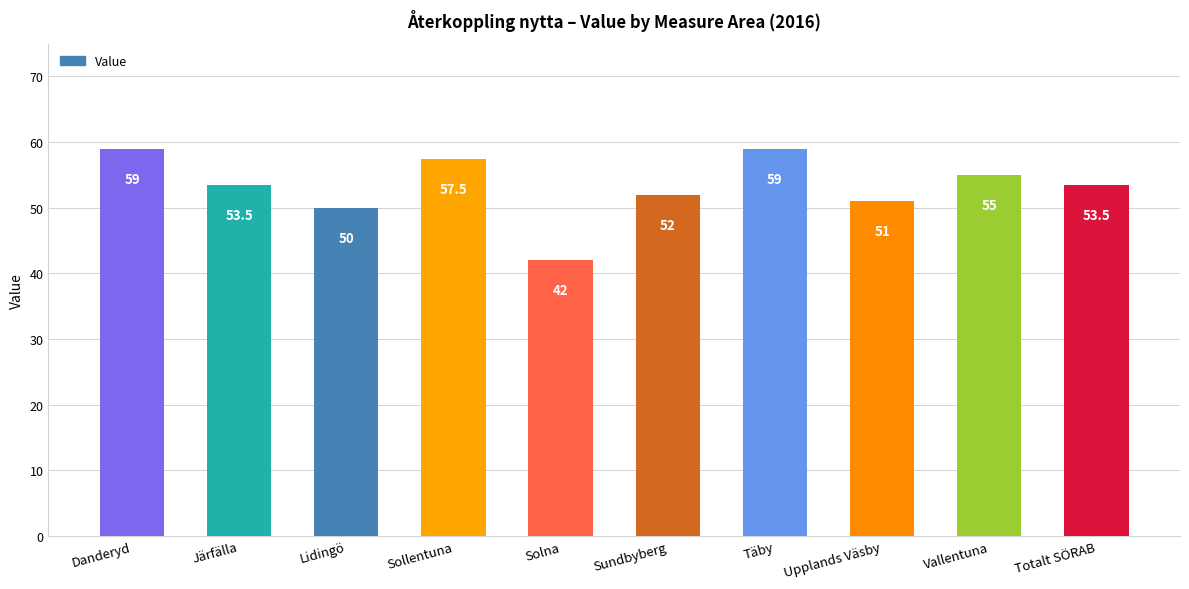

What is the difference between the second highest and minimum values?

17.0